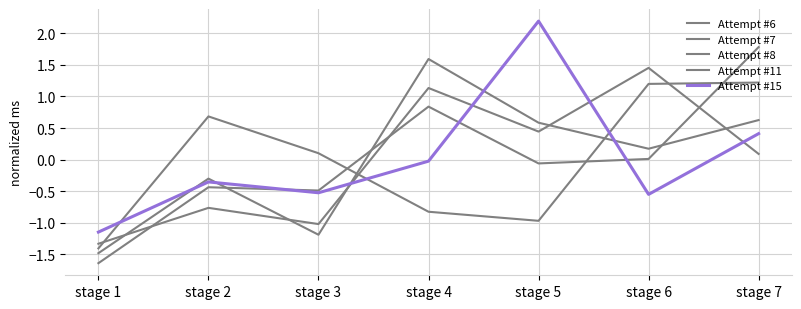

How many interior local valleys does the Attempt #15 series have?

2